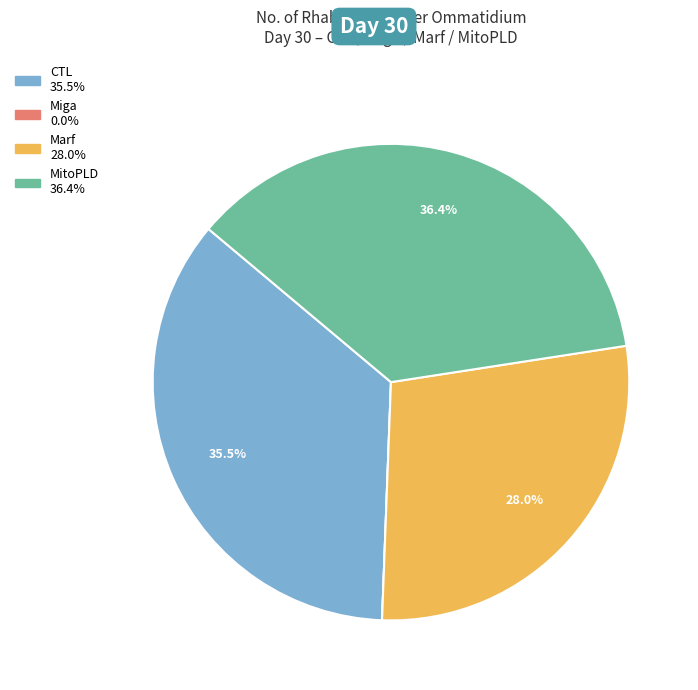

True or false: Marf accounts for 1% of the total.

False